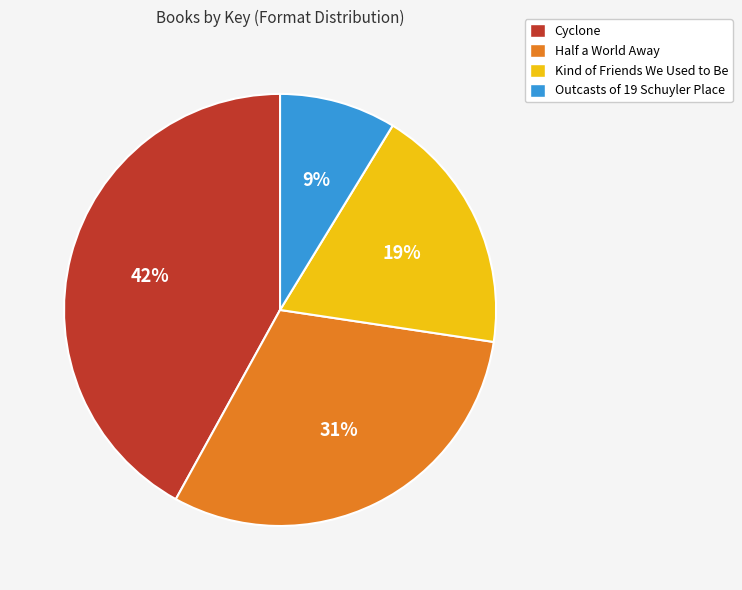

To the nearest percent, what portion does Outcasts of 19 Schuyler Place represent?

9%